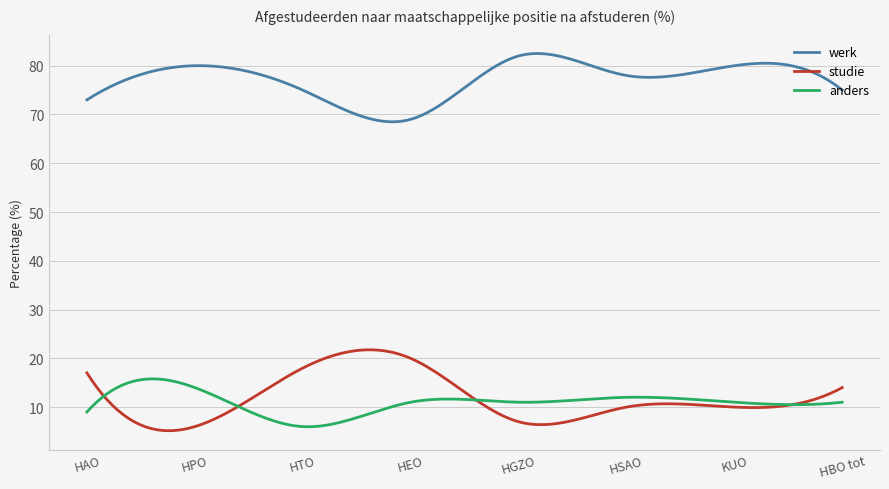

What is the average value of the werk series?

77.2